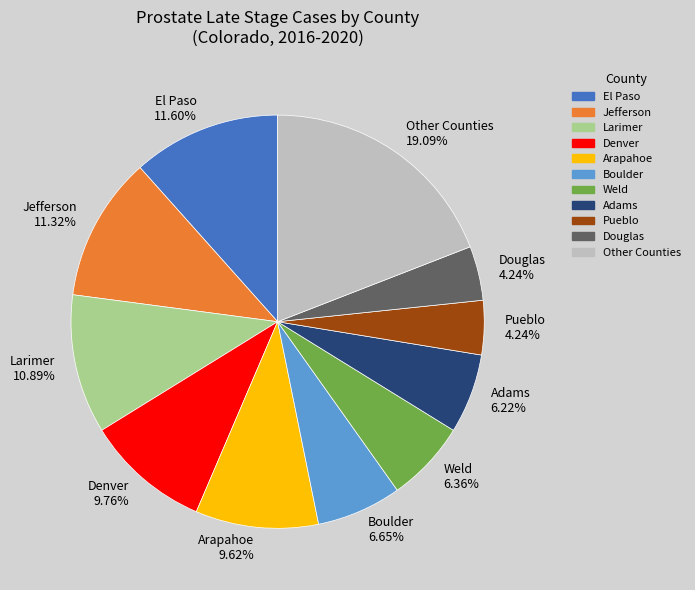

How many slices are in this pie chart?

11